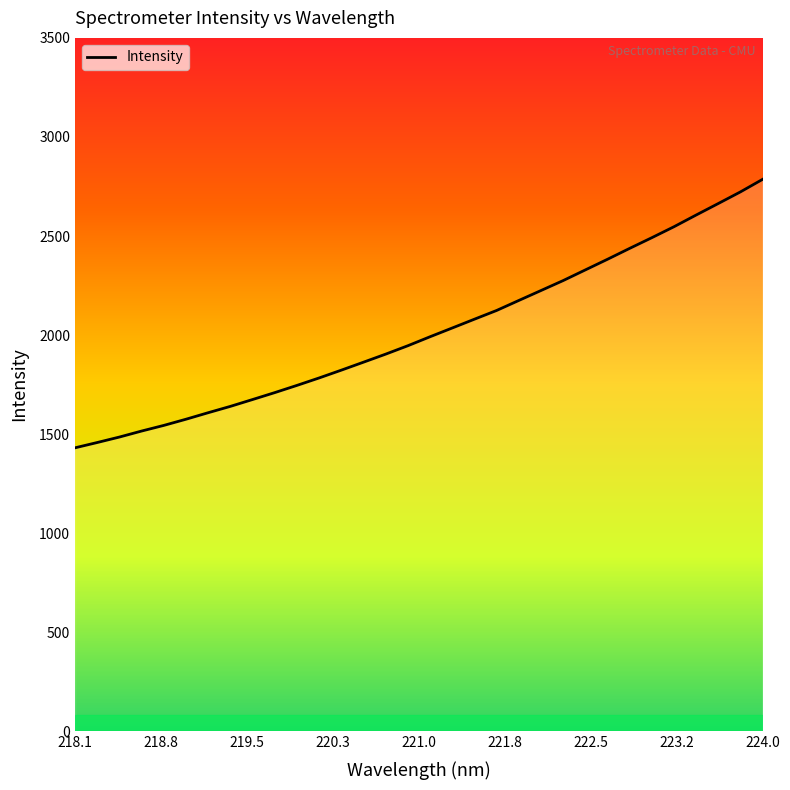

True or false: the data has more than 1 interior local peaks.

False